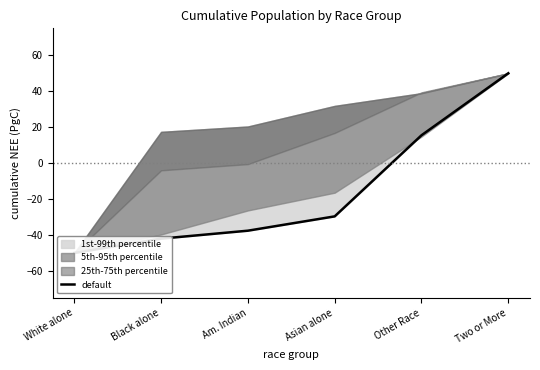

What is the sum of all values?

-93.8